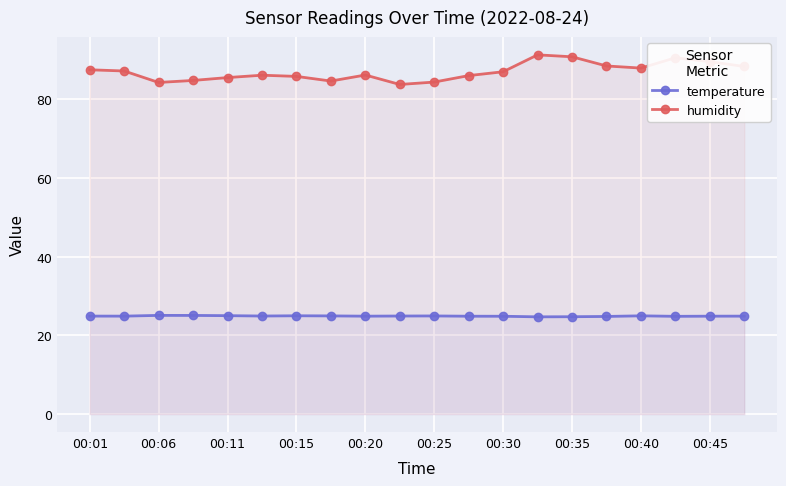

The value of humidity at 00:25 is 84.3. True or false?

True